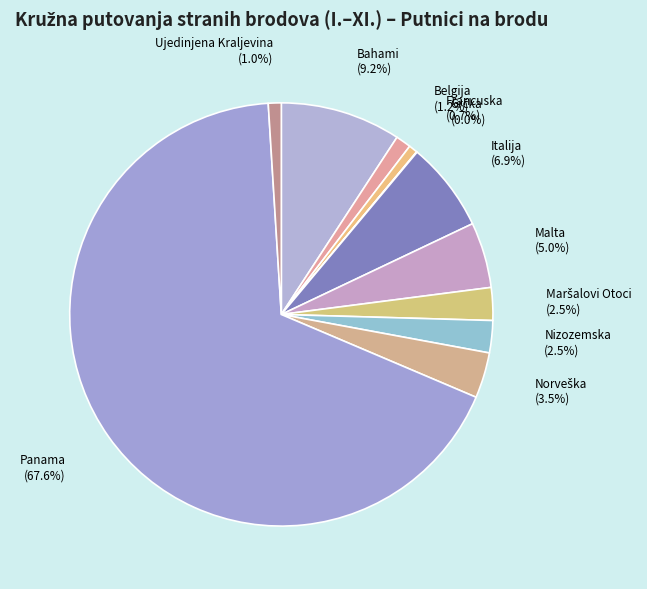

To the nearest percent, what percentage of the pie is Francuska?

1%